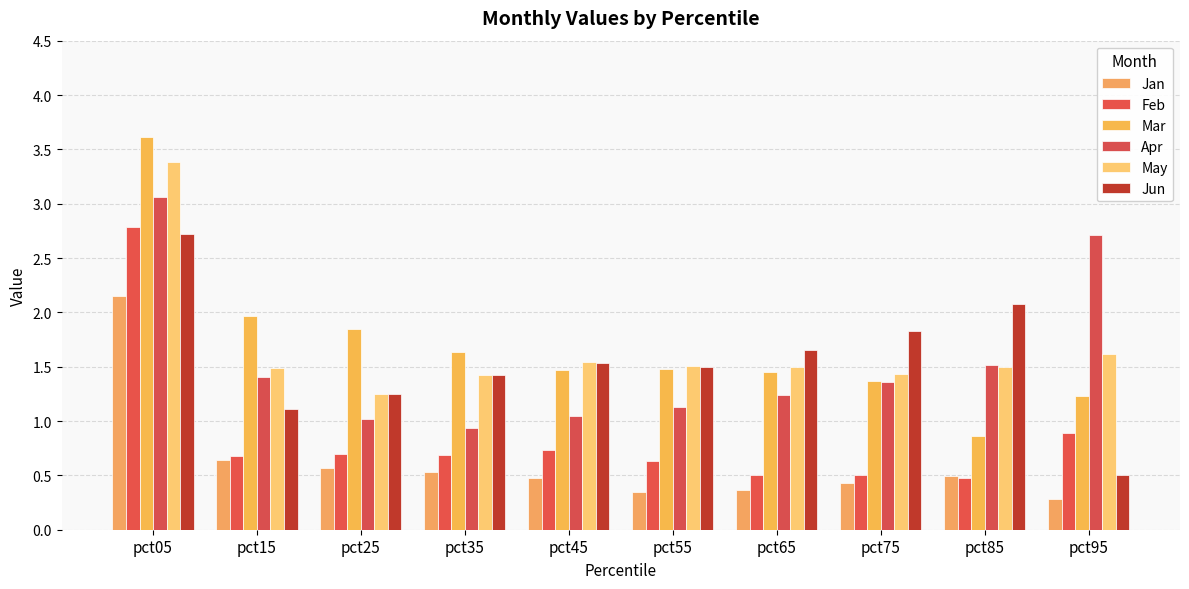

How many groups of bars are there?

10